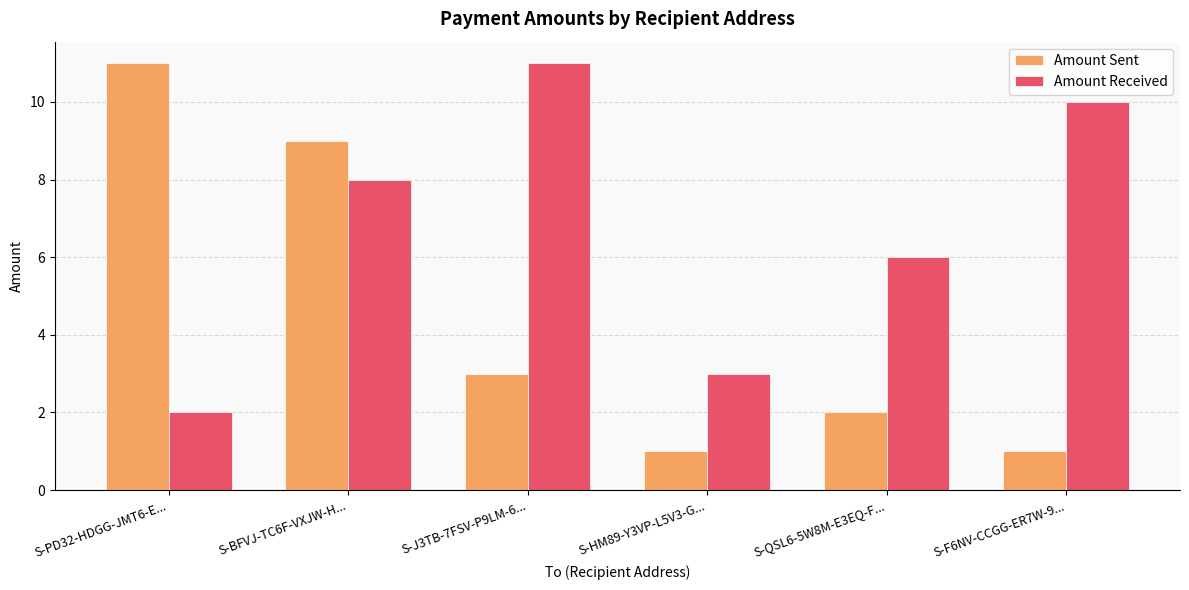

Reading right to left, what are all the values shown in this chart?

Amount Sent: S-F6NV-CCGG-ER7W-9...=1	S-QSL6-5W8M-E3EQ-F...=2	S-HM89-Y3VP-L5V3-G...=1	S-J3TB-7FSV-P9LM-6...=3	S-BFVJ-TC6F-VXJW-H...=9	S-PD32-HDGG-JMT6-E...=11
Amount Received: S-F6NV-CCGG-ER7W-9...=10	S-QSL6-5W8M-E3EQ-F...=6	S-HM89-Y3VP-L5V3-G...=3	S-J3TB-7FSV-P9LM-6...=11	S-BFVJ-TC6F-VXJW-H...=8	S-PD32-HDGG-JMT6-E...=2